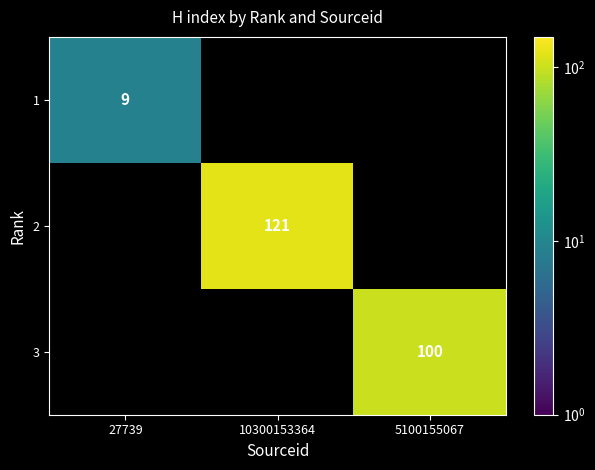

The 3 series shows 100 at 5100155067. True or false?

True